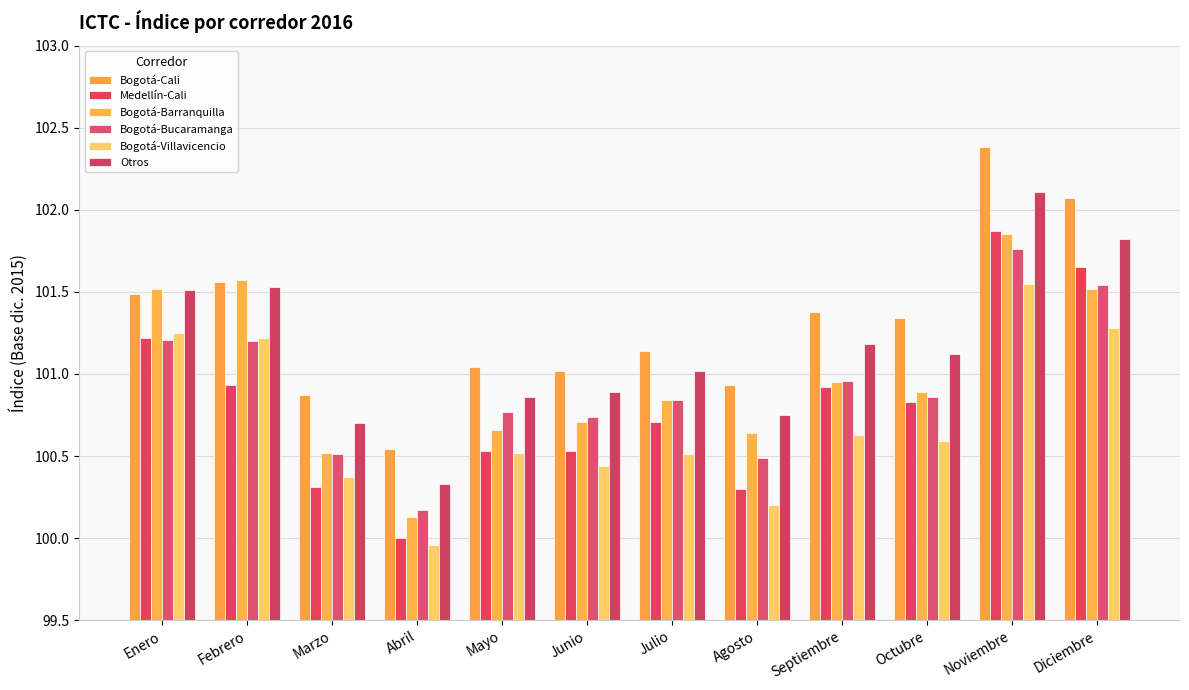

What is the sum of the Bogotá-Bucaramanga values at Agosto and Enero?

201.7